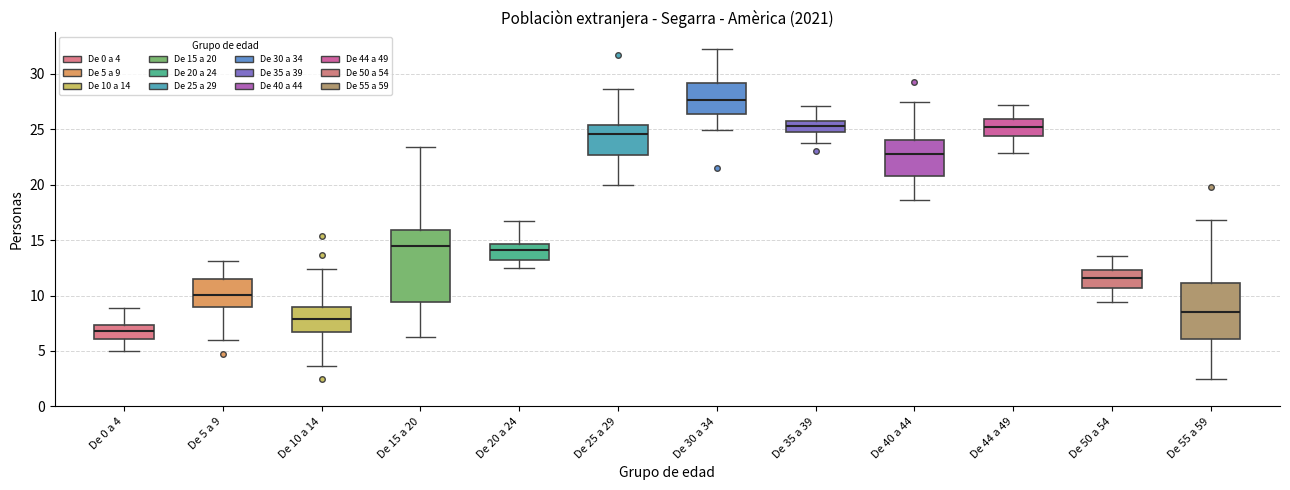

Which box has the highest median line?

De 30 a 34